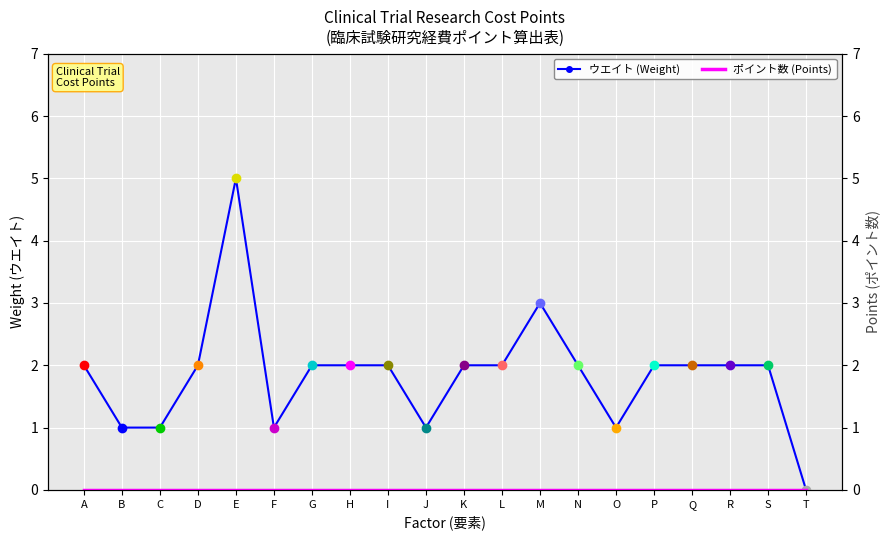

True or false: ポイント数 (Points) and ウエイト (Weight) cross at least once.

False